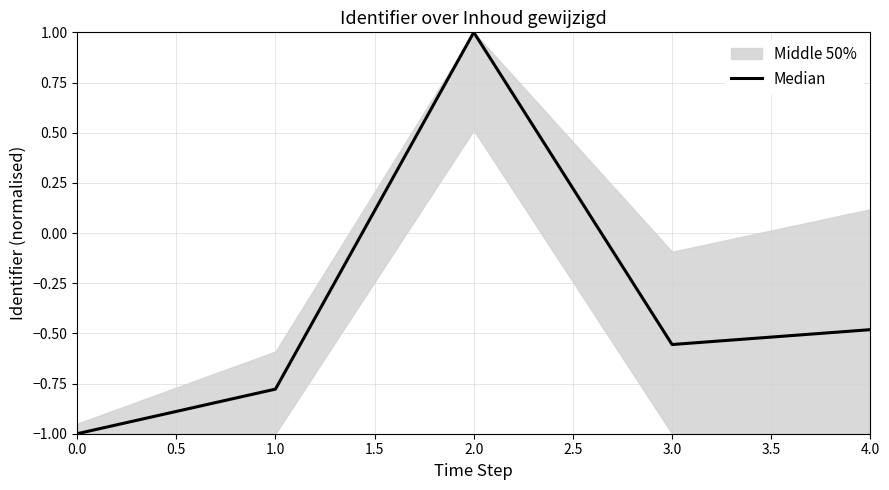

The value at 0.0 is -0.3. True or false?

False